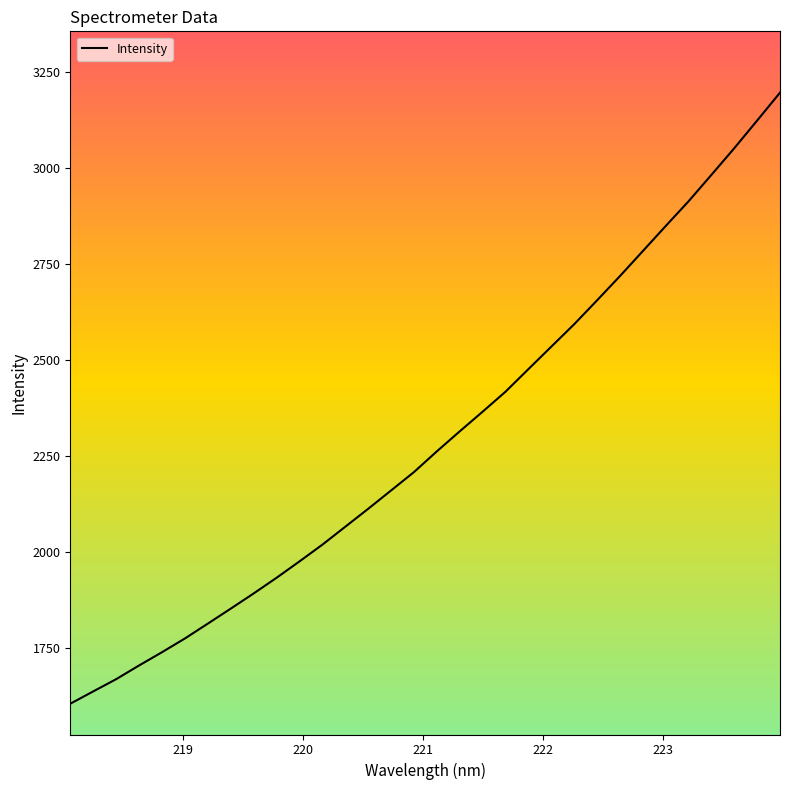

What is the minimum value shown in the chart?

1604.4